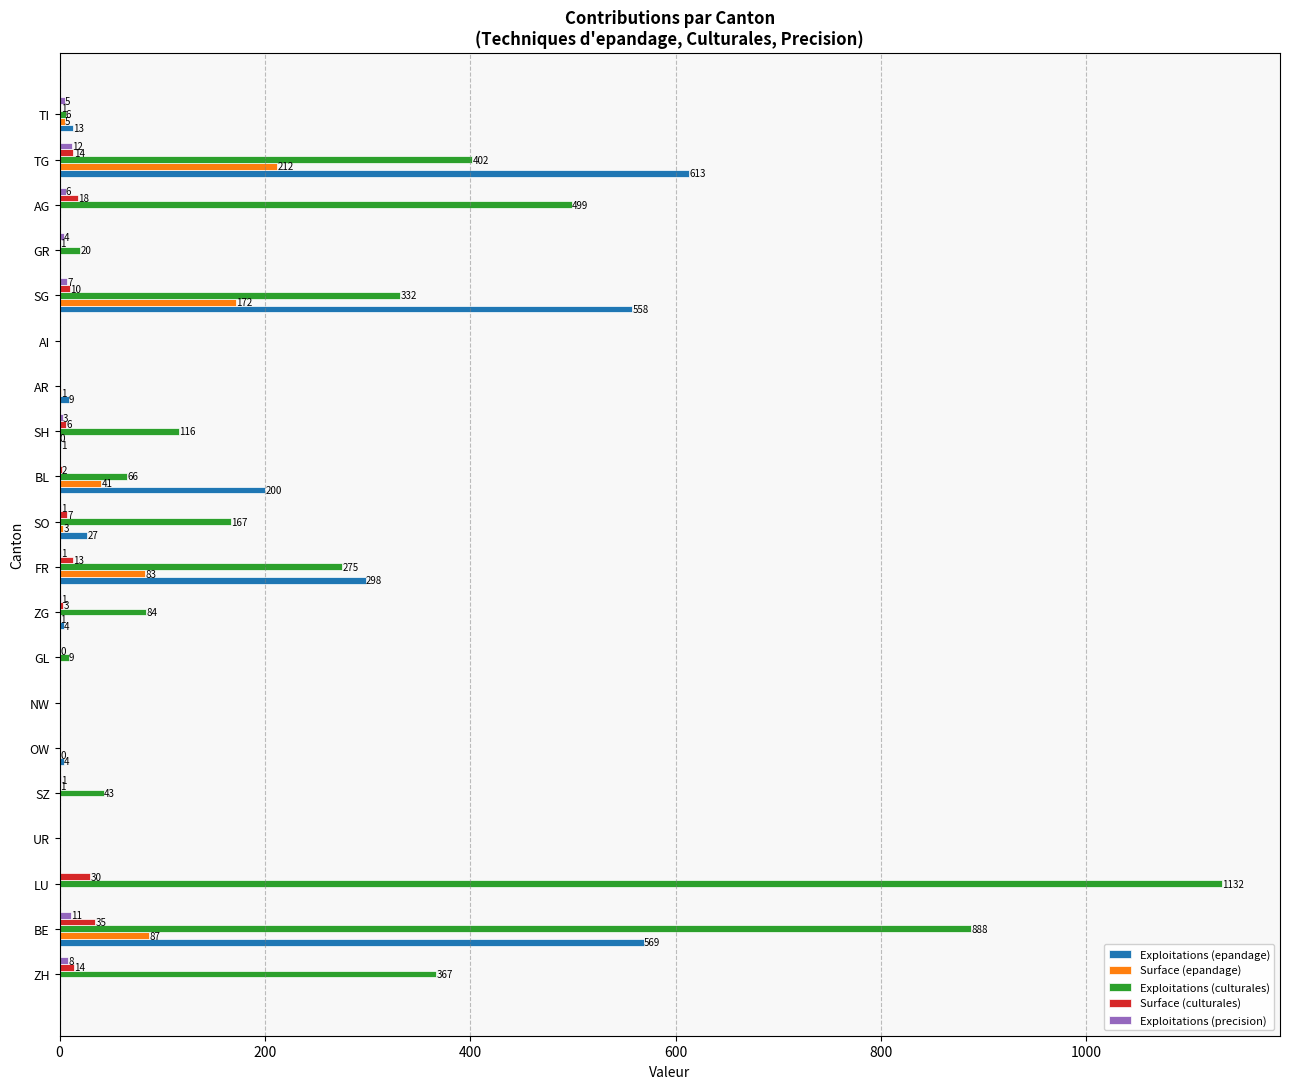

What is the sum of the Exploitations (culturales) values at NW and SG?

332.0